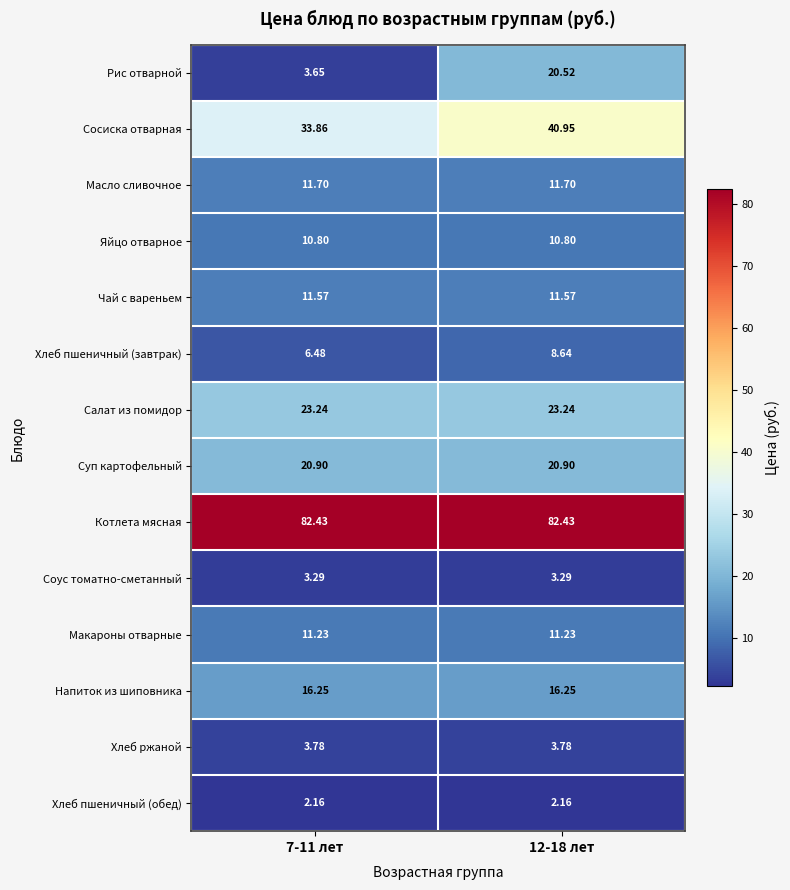

At 12-18 лет, list the series in order from smallest to largest.

Хлеб пшеничный (обед), Соус томатно-сметанный, Хлеб ржаной, Хлеб пшеничный (завтрак), Яйцо отварное, Макароны отварные, Чай с вареньем, Масло сливочное, Напиток из шиповника, Рис отварной, Суп картофельный, Салат из помидор, Сосиска отварная, Котлета мясная